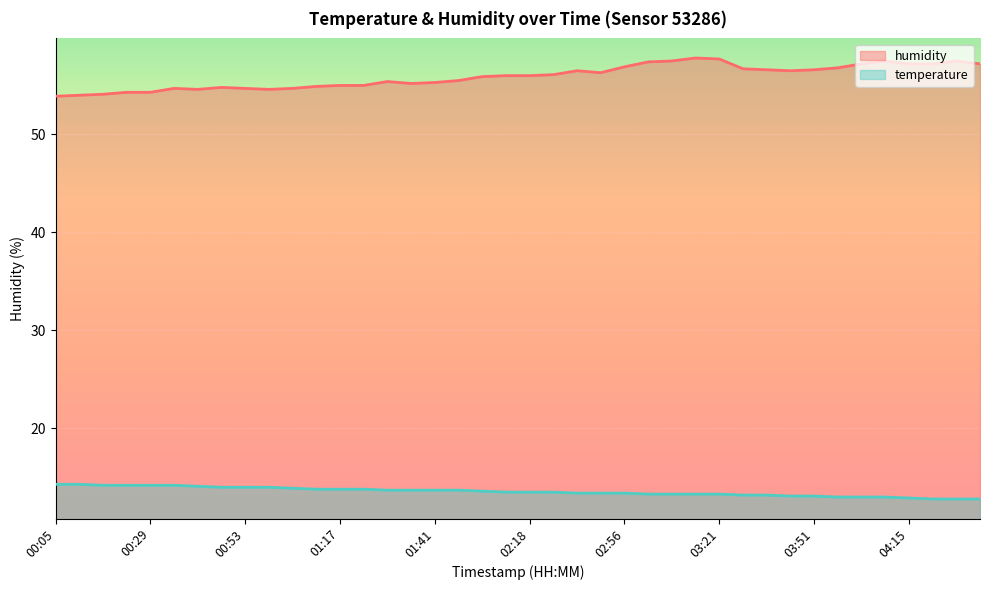

True or false: humidity has a value of 71.9 at 00:35.

False